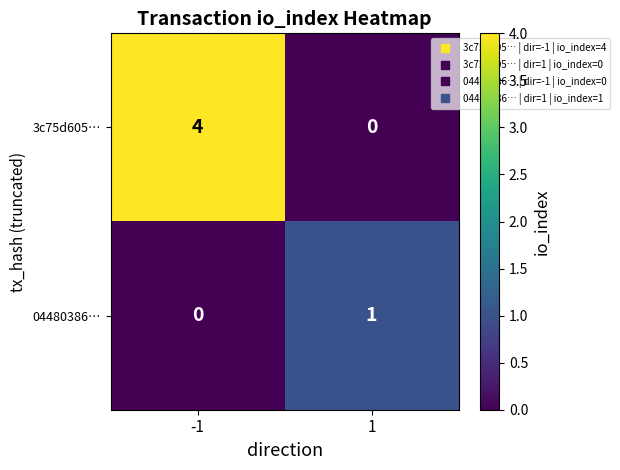

True or false: 3c75d605… has a value of 2 at -1.

False